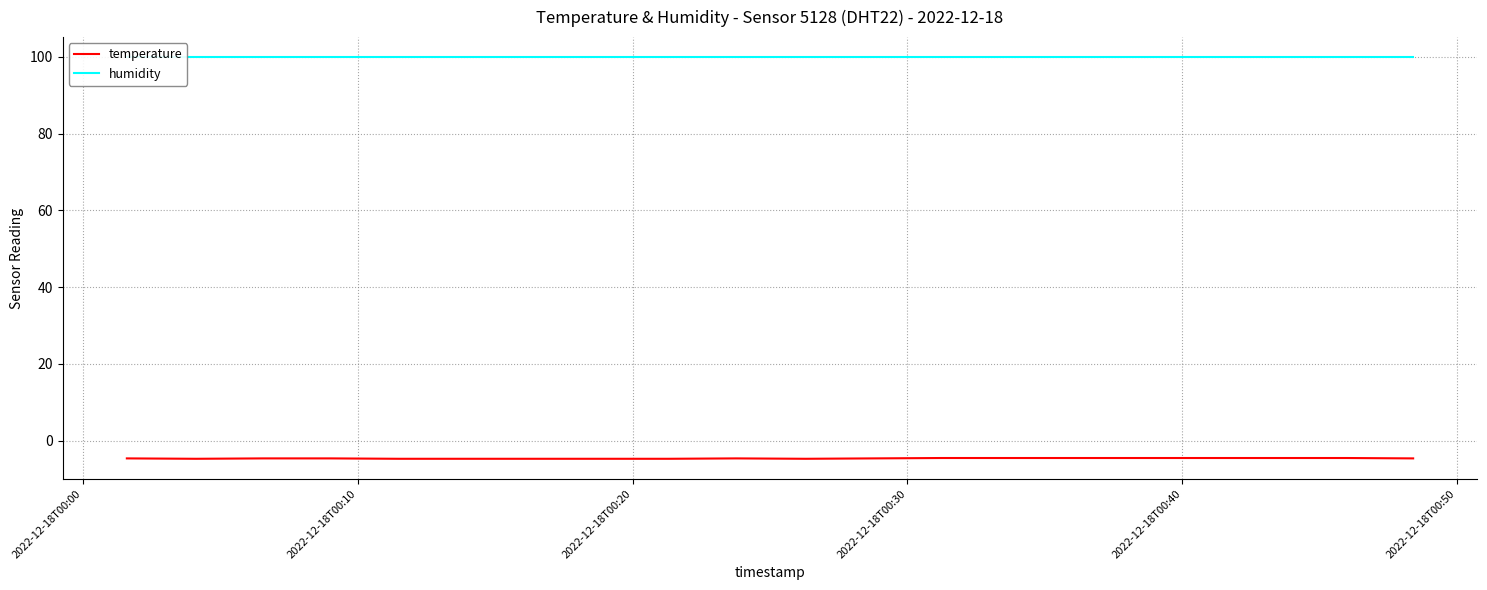

What is the highest value of the humidity series?

99.9